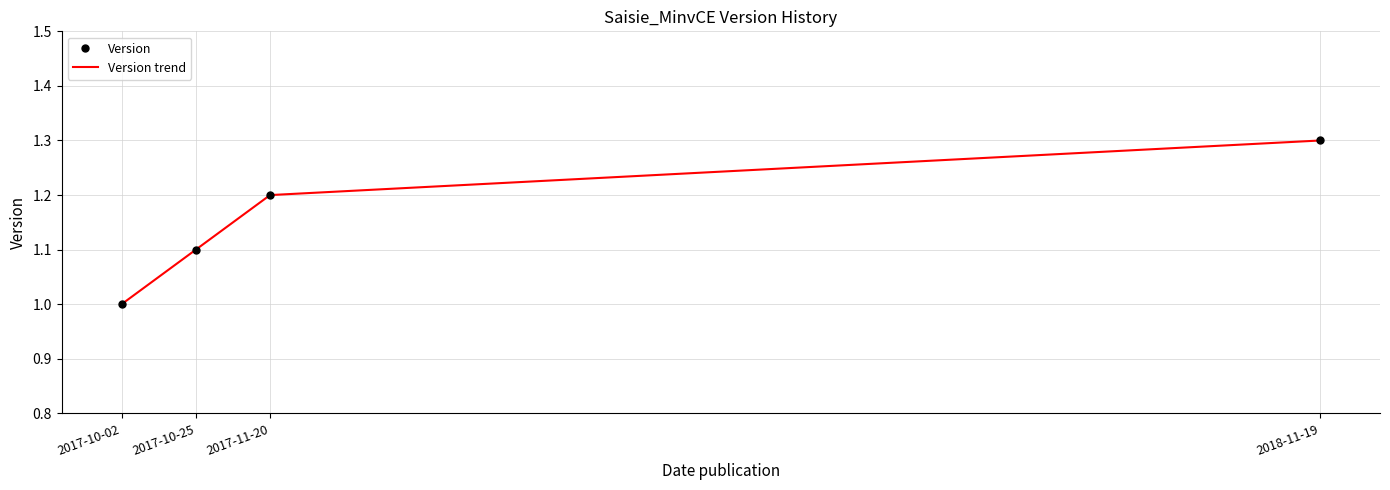

What is the maximum value shown in the chart?

1.3